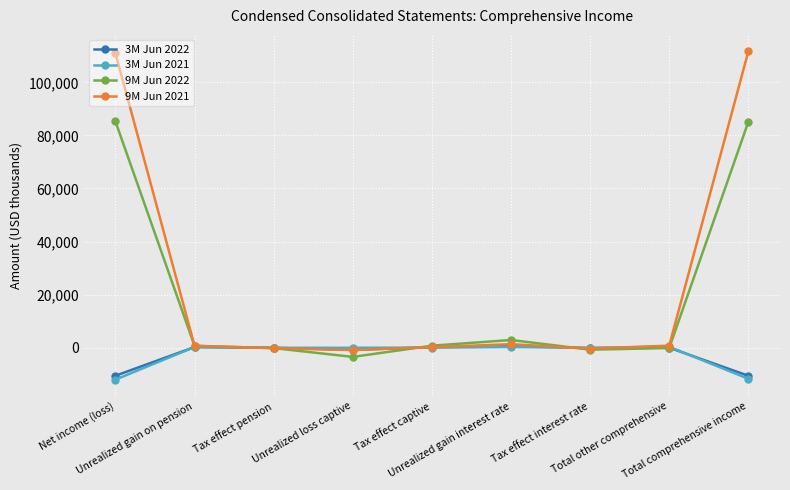

Which series has the largest total across all categories?

9M Jun 2021